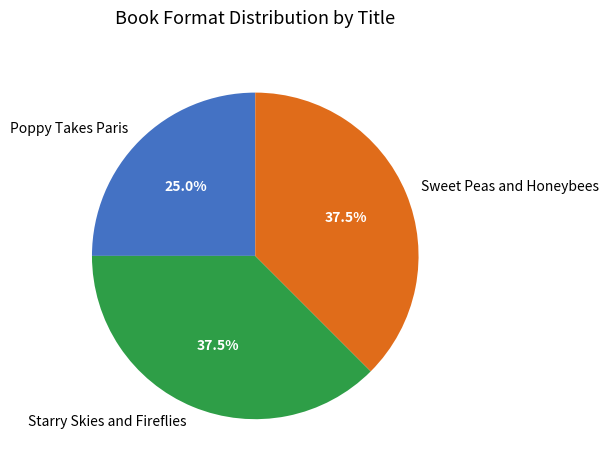

Between Starry Skies and Fireflies and Poppy Takes Paris, which is larger?

Starry Skies and Fireflies